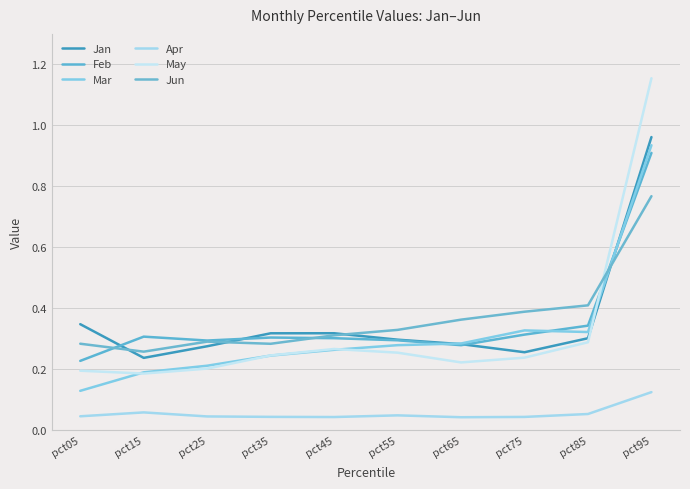

How many lines are shown in the chart?

6